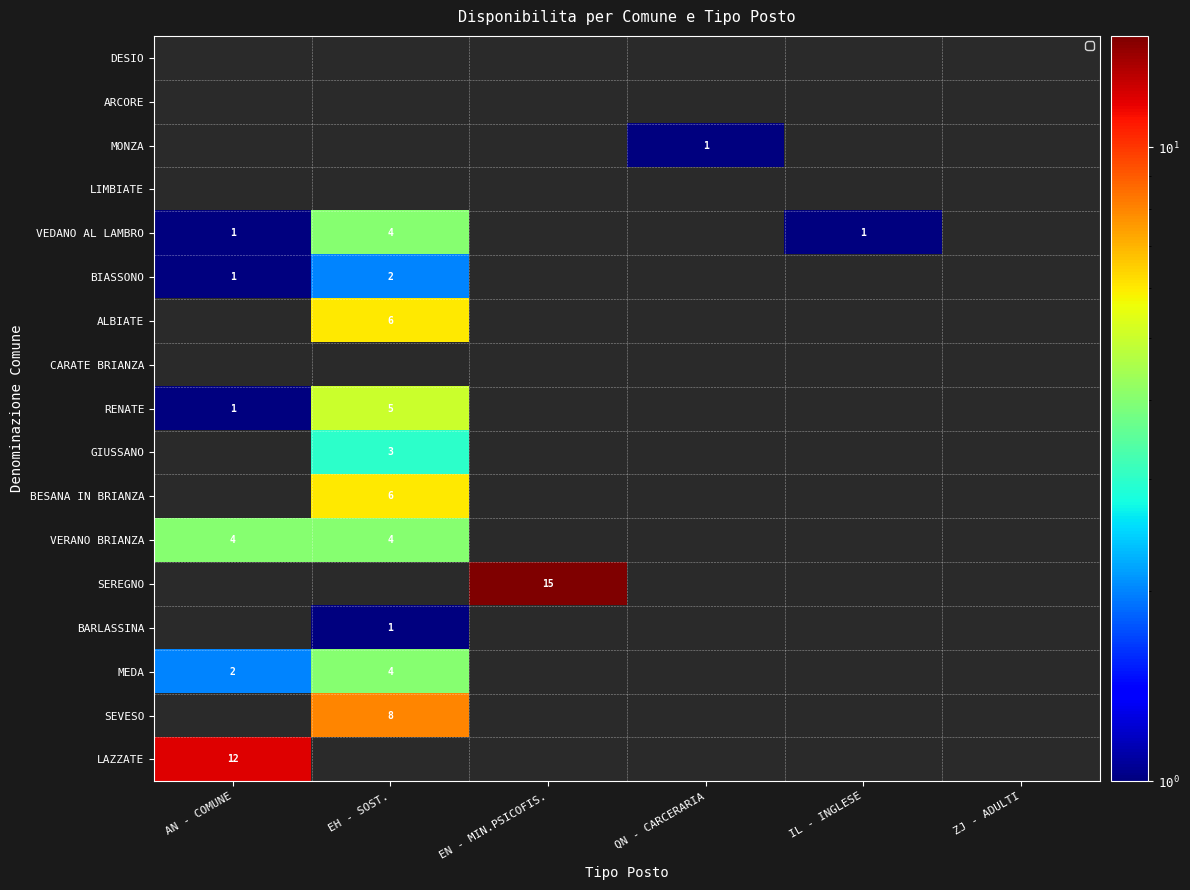

True or false: VEDANO AL LAMBRO has a value of 0 at EN - MIN.PSICOFIS..

True